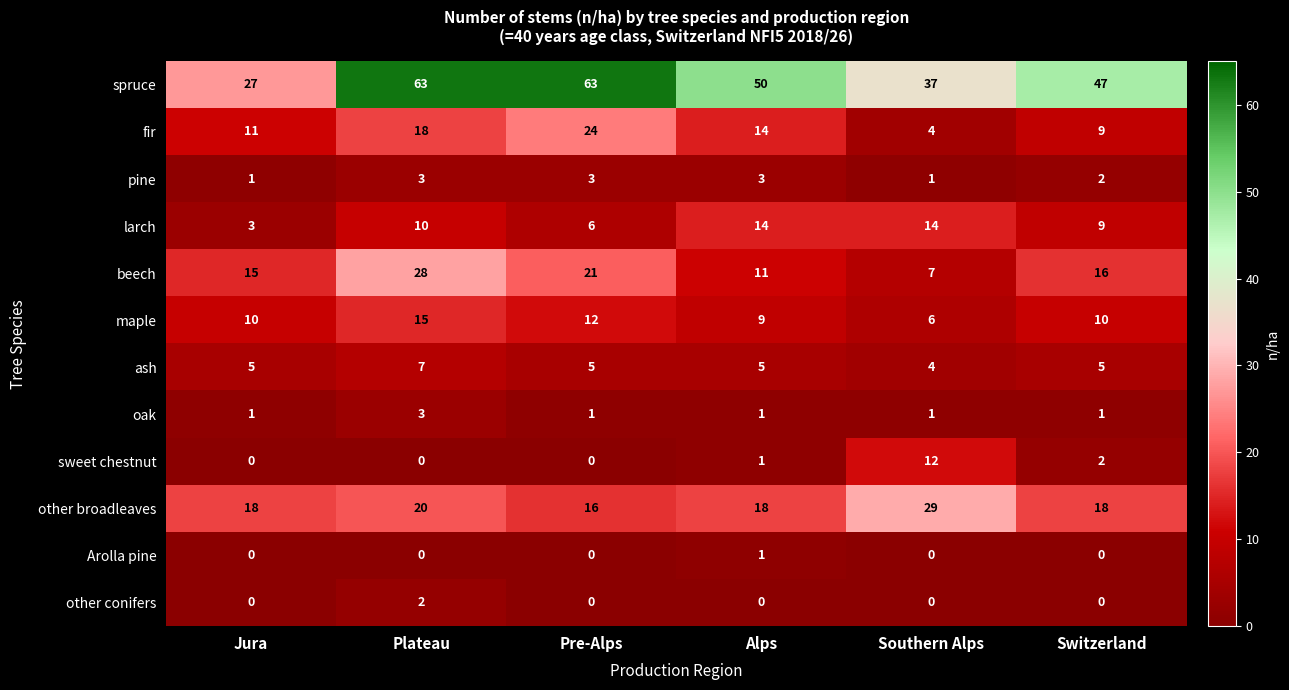

What is the greatest value displayed?

63